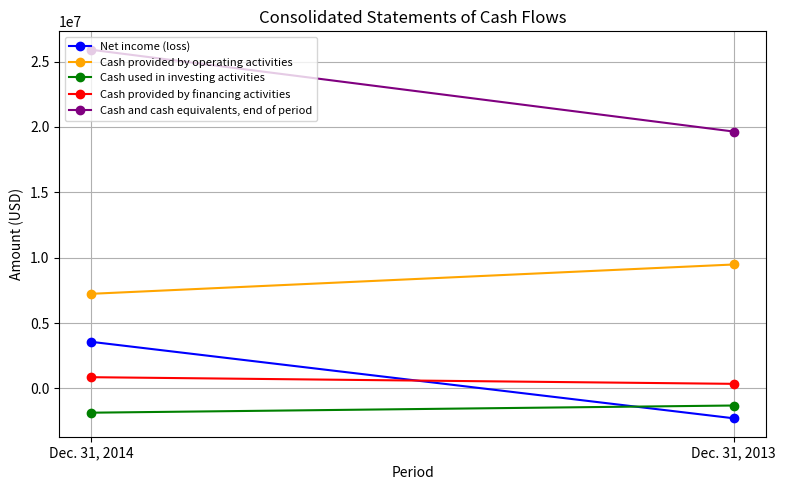

Reading left to right, list all the values displayed in this chart.

Net income (loss): Dec. 31, 2014=3567230	Dec. 31, 2013=-2278345
Cash provided by operating activities: Dec. 31, 2014=7239550	Dec. 31, 2013=9481182
Cash used in investing activities: Dec. 31, 2014=-1849644	Dec. 31, 2013=-1300690
Cash provided by financing activities: Dec. 31, 2014=864210	Dec. 31, 2013=355671
Cash and cash equivalents, end of period: Dec. 31, 2014=25898386	Dec. 31, 2013=19644270